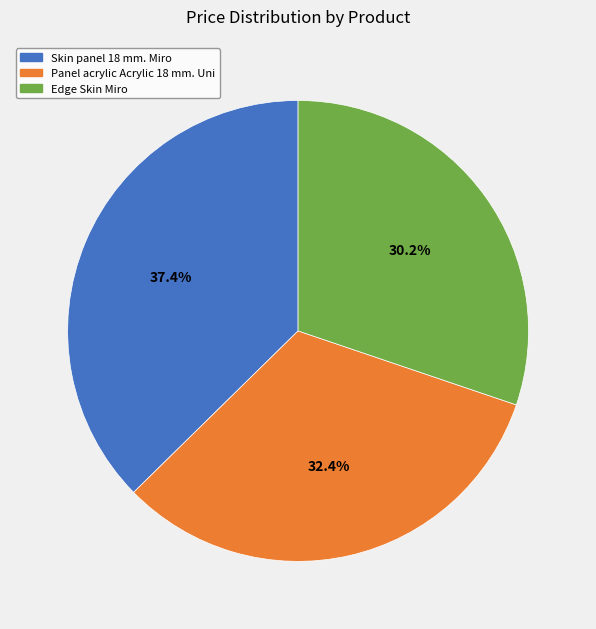

Between Edge Skin Miro and Skin panel 18 mm. Miro, which is larger?

Skin panel 18 mm. Miro